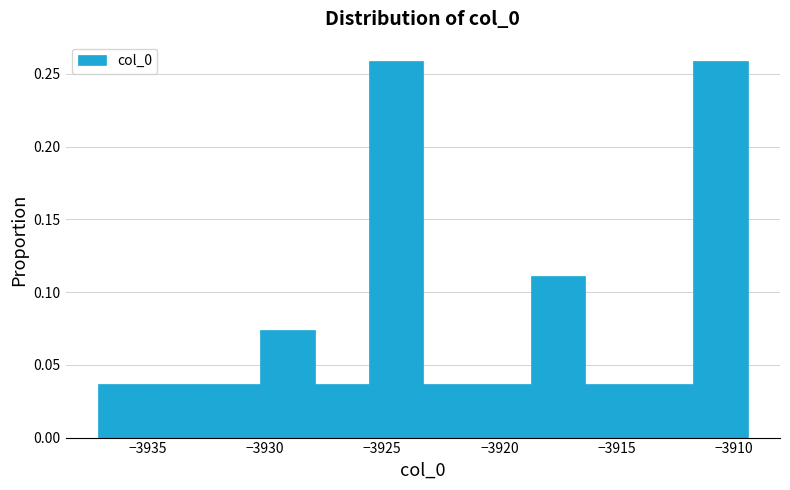

Reading left to right, list every bar in this chart as the range it spans on the x-axis followed by its height. Neither the bar edges nor the heights are printed on the chart, so give them approximately, as read against the axes.

-3937.0 to -3935.0: 0.035
-3935.0 to -3932.5: 0.035
-3932.5 to -3930.0: 0.035
-3930.0 to -3928.0: 0.075
-3928.0 to -3925.5: 0.035
-3925.5 to -3923.5: 0.260
-3923.5 to -3921.0: 0.035
-3921.0 to -3918.5: 0.035
-3918.5 to -3916.5: 0.110
-3916.5 to -3914.0: 0.035
-3914.0 to -3911.5: 0.035
-3911.5 to -3909.5: 0.260